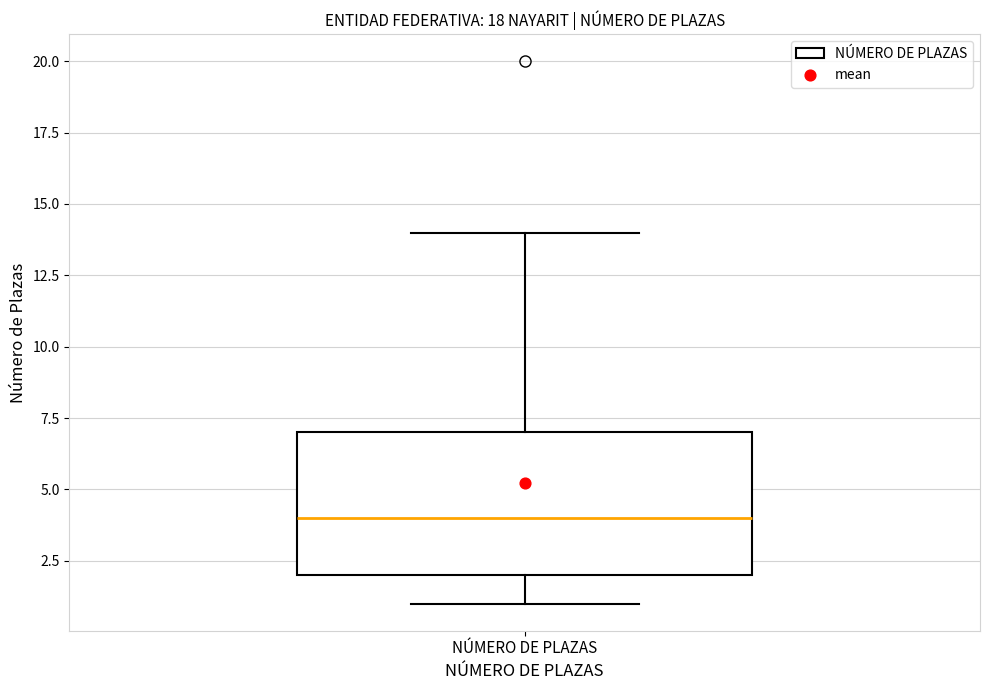

Transcribe this box plot: give where the median line is, the range the box spans, and where the two whiskers end, as read against the y-axis. The values are not printed on the chart, so give them approximately, as read against the axis.

median 4, box 2 to 7, whiskers 1 to 14